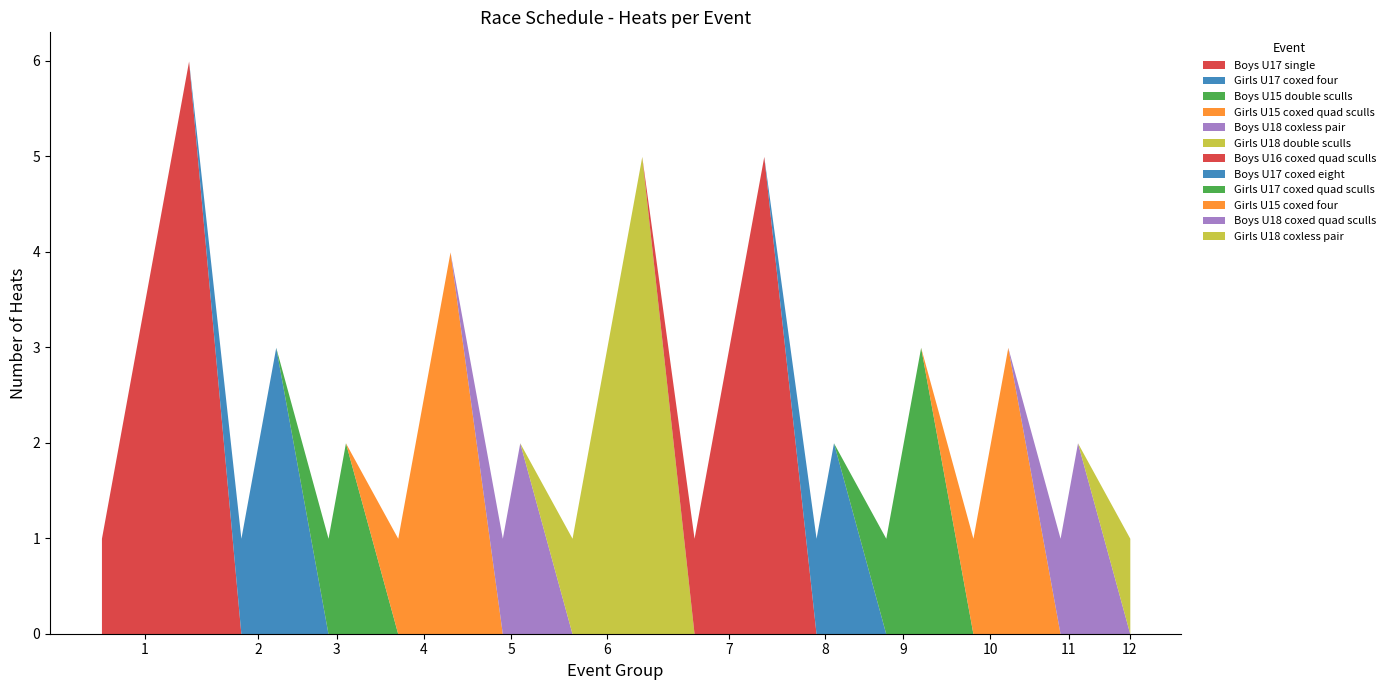

What are all the series names shown in the legend?

Boys U17 single, Girls U17 coxed four, Boys U15 double sculls, Girls U15 coxed quad sculls, Boys U18 coxless pair, Girls U18 double sculls, Boys U16 coxed quad sculls, Boys U17 coxed eight, Girls U17 coxed quad sculls, Girls U15 coxed four, Boys U18 coxed quad sculls, Girls U18 coxless pair